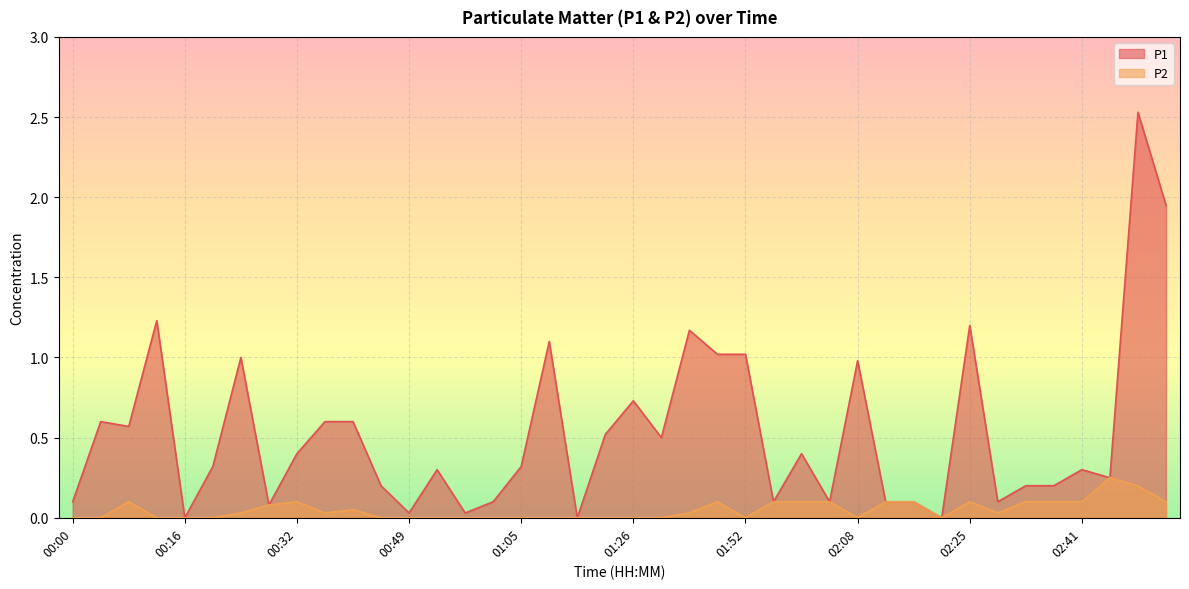

What is the approximate value of P2 at 01:48?

0.1